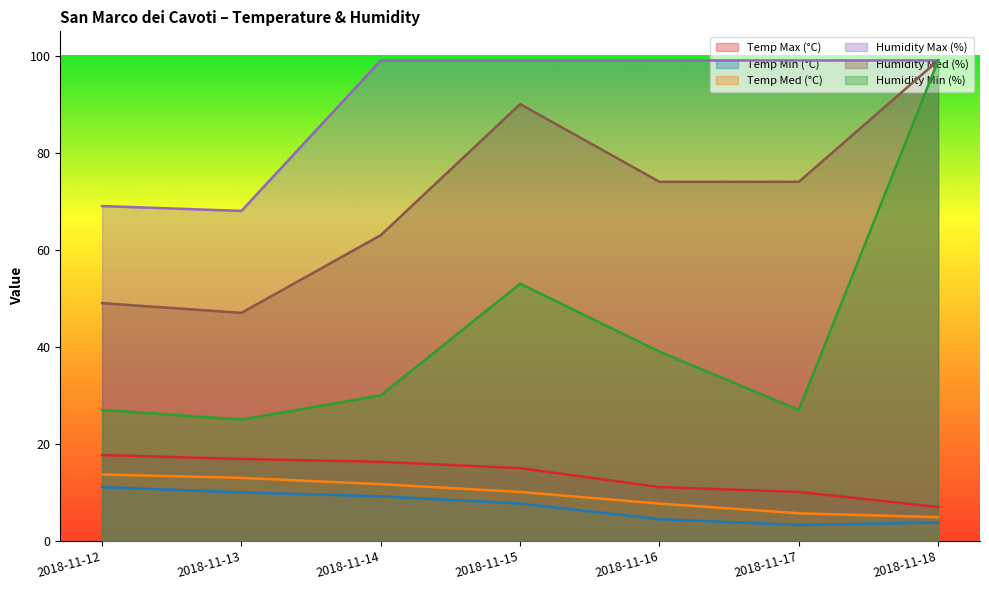

Does the chart have visible grid lines?

No